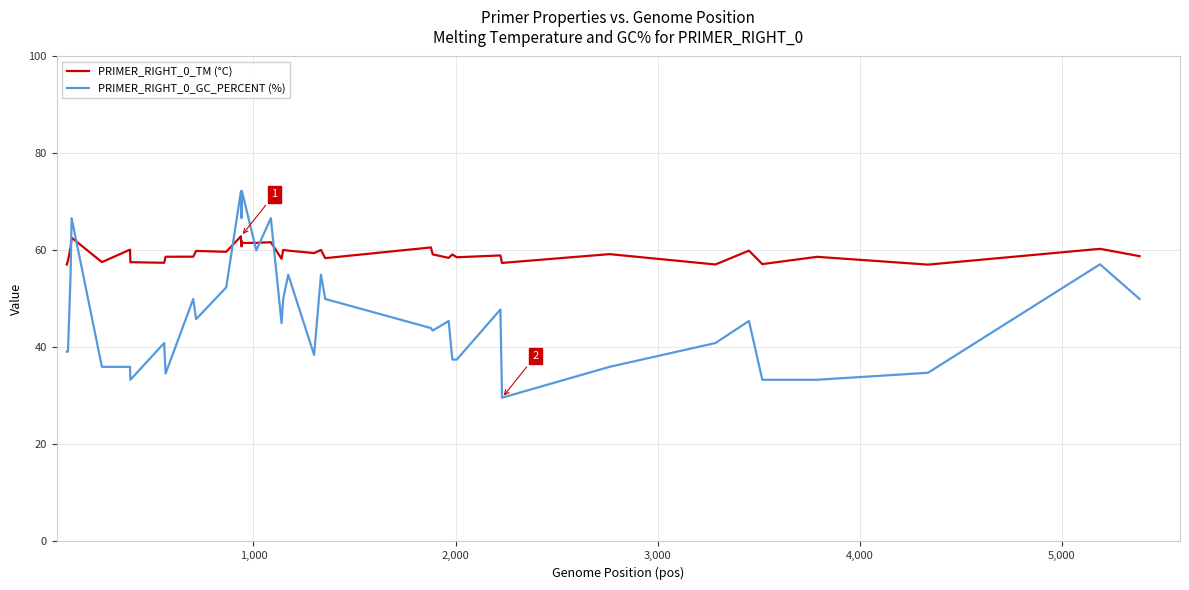

Which series ends up on top after the final intersection of PRIMER_RIGHT_0_TM (°C) and PRIMER_RIGHT_0_GC_PERCENT (%)?

PRIMER_RIGHT_0_TM (°C)